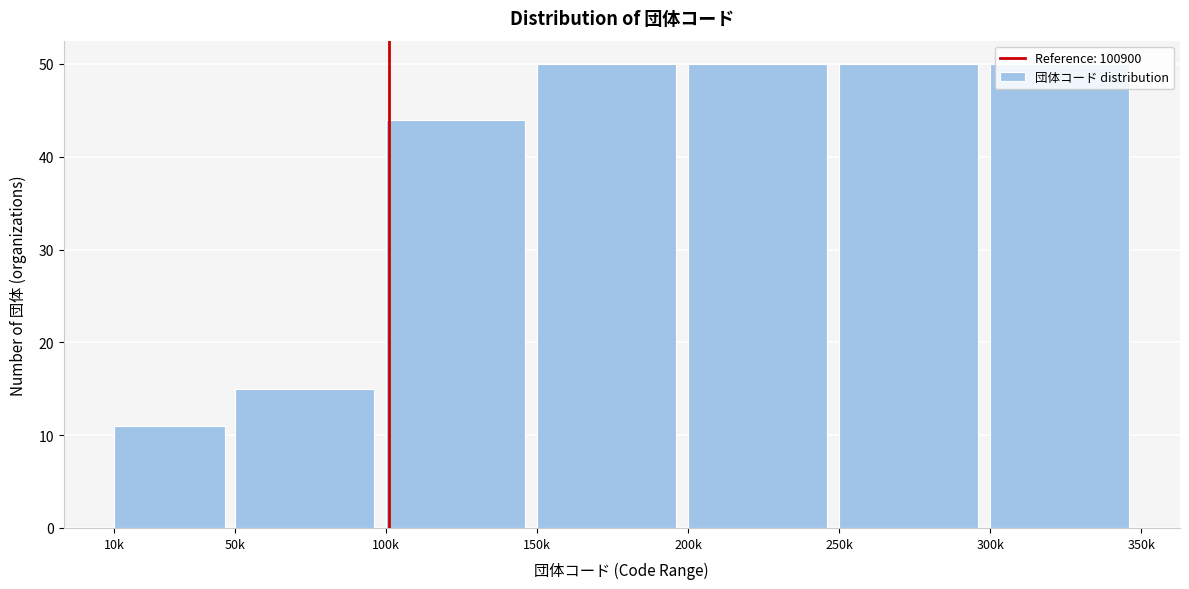

Where is the data nearest to the value 30?

100k